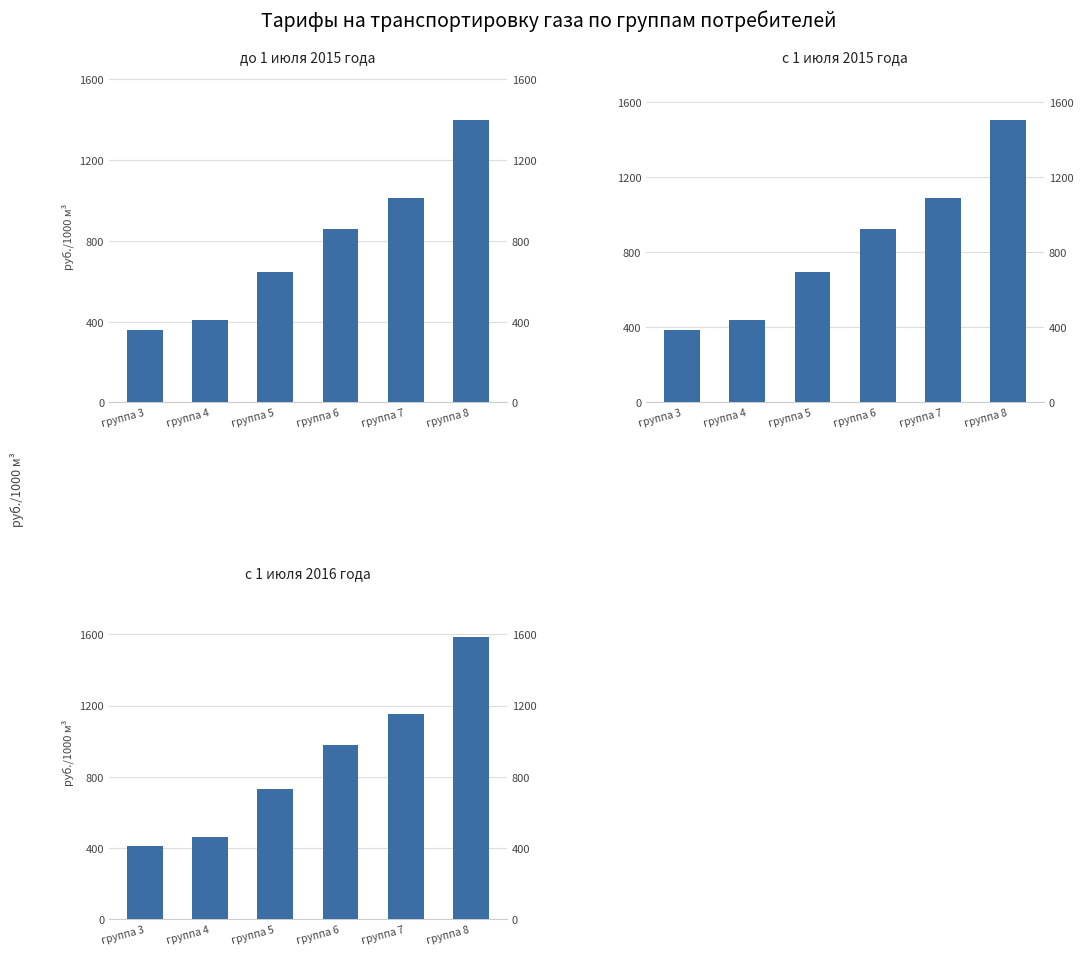

What is the sum of all с 1 июля 2016 года values?

5314.1